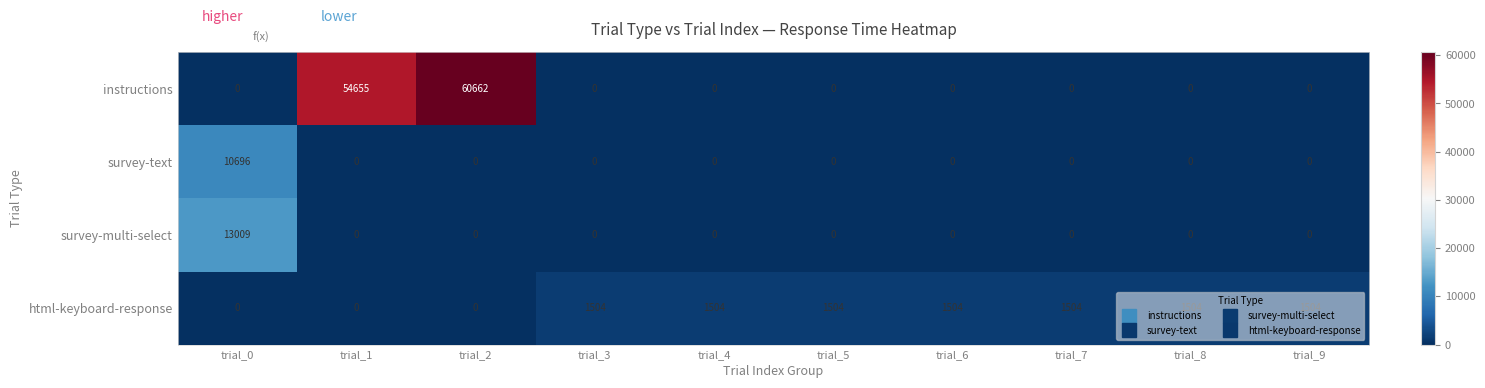

What is the approximate value of instructions at trial_1, to the nearest 100?

54700